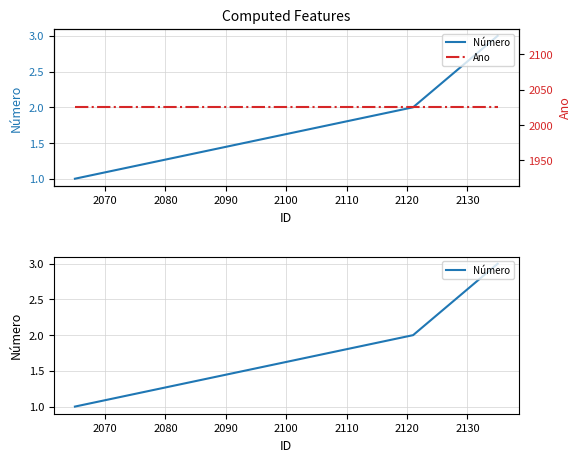

What is the average value of the Ano series?

2025